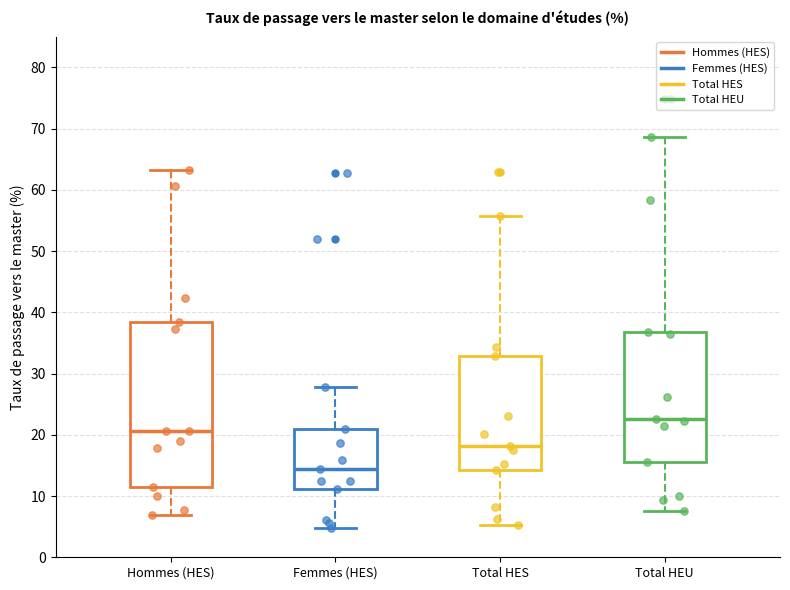

Where does the lower whisker of the box for Total HEU end on the y-axis? The values are not printed on the chart, so give them approximately, as read against the axis.

8